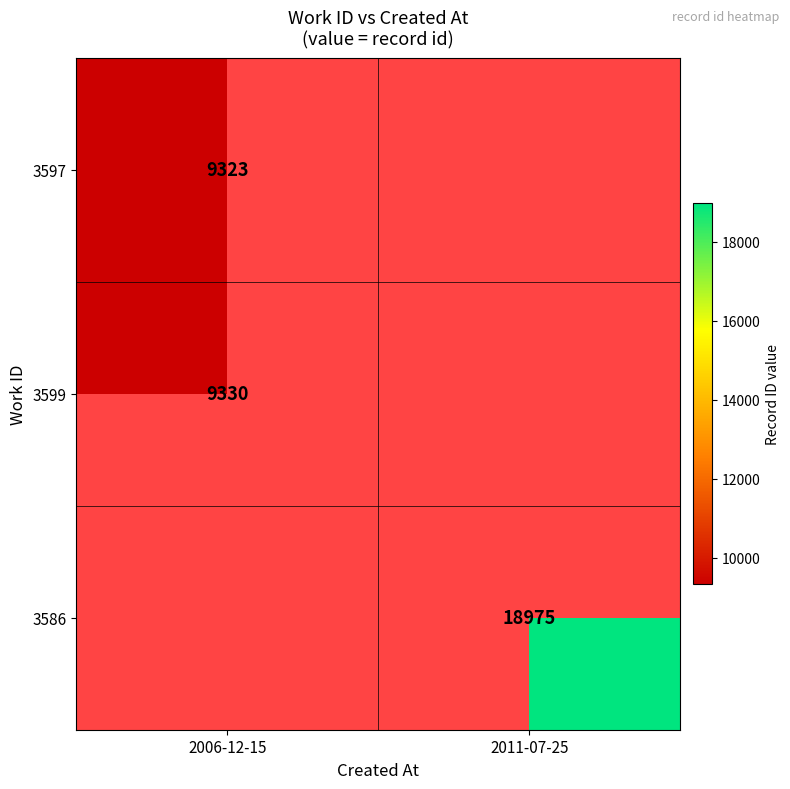

The value of 3597 at 2006-12-15 is 15413. True or false?

False